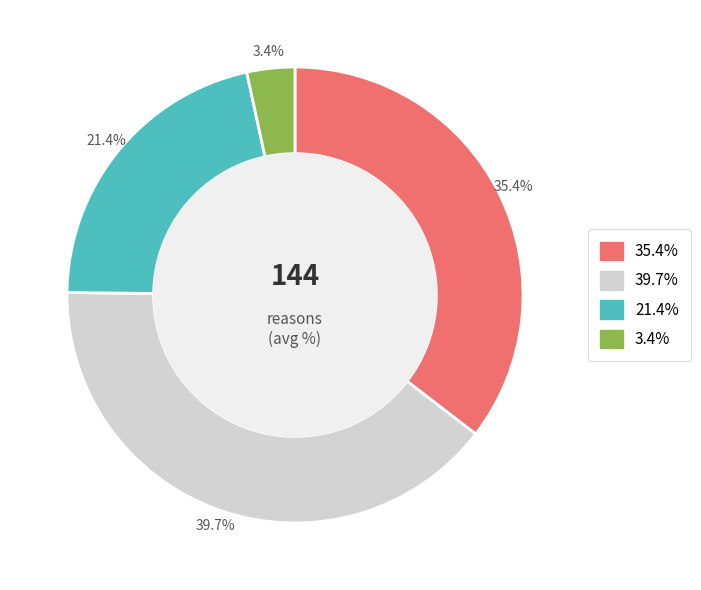

To the nearest percent, what is the average slice percentage?

25%